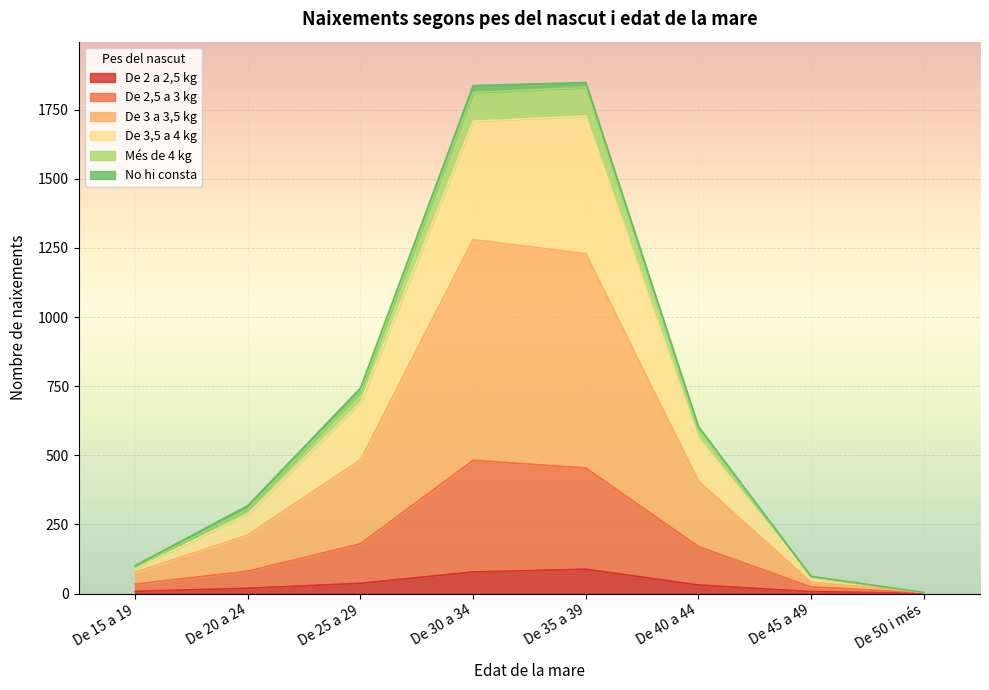

Does the chart display data point markers on the line(s)?

No